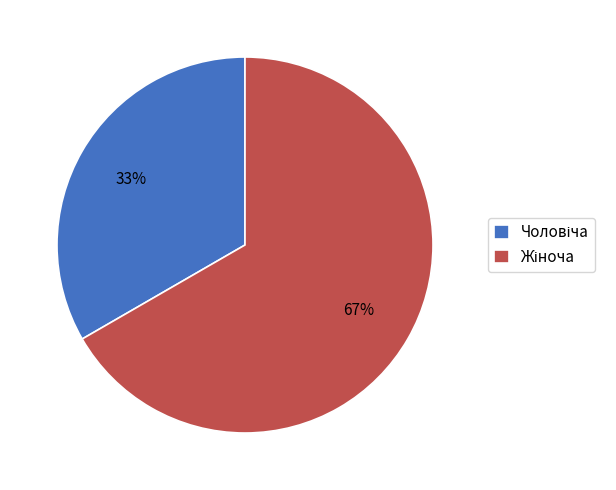

Is there a majority slice in this chart?

Yes